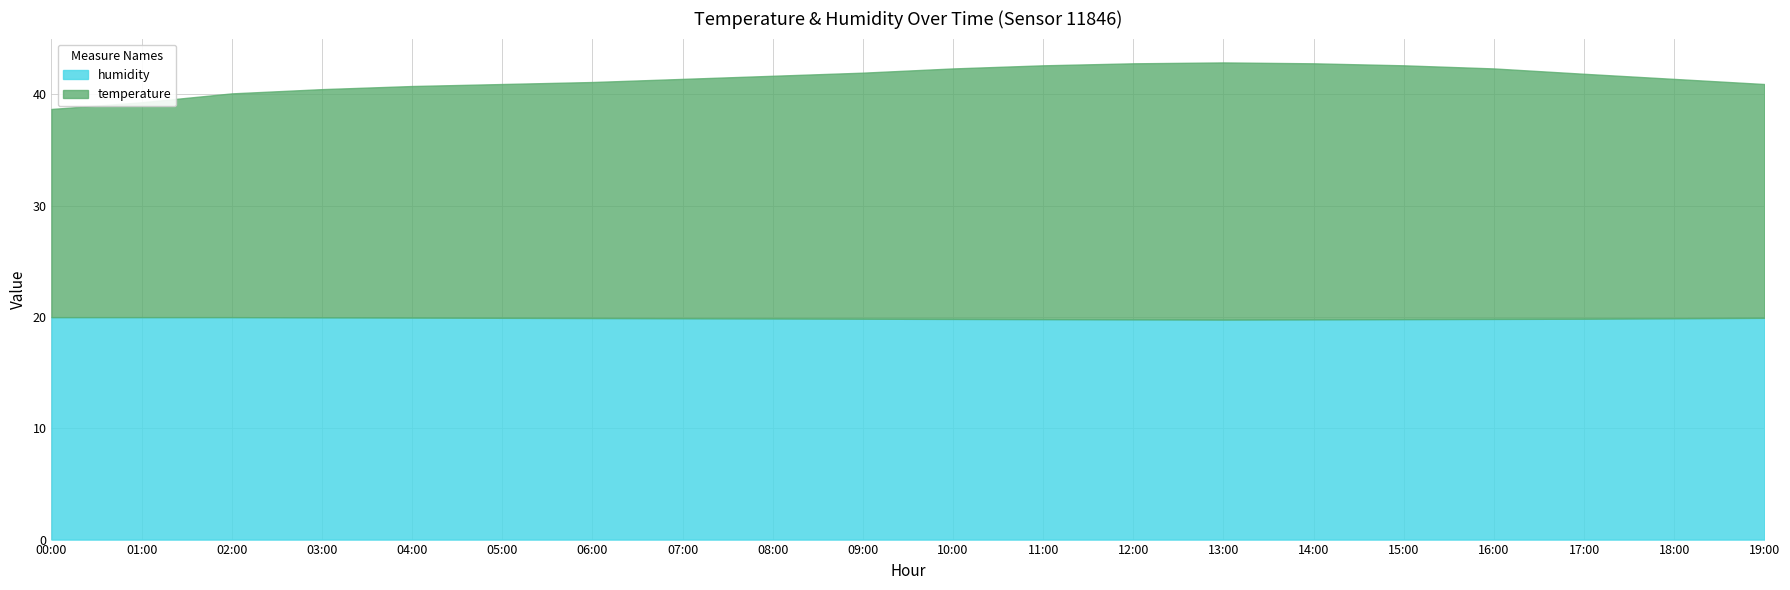

What is the total value across all series at 13:00?

42.9